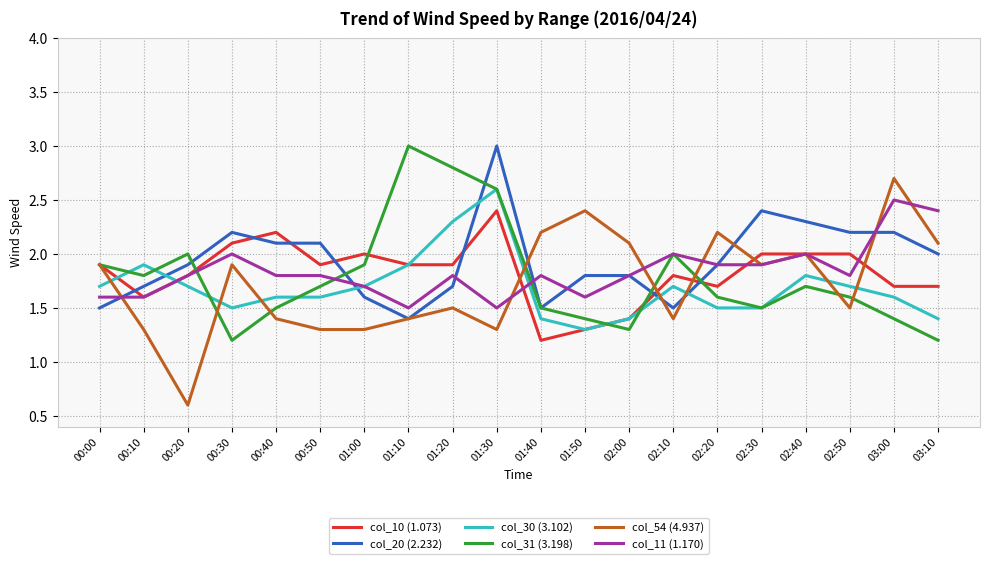

What is the sum of all col_54 (4.937) values?

34.4